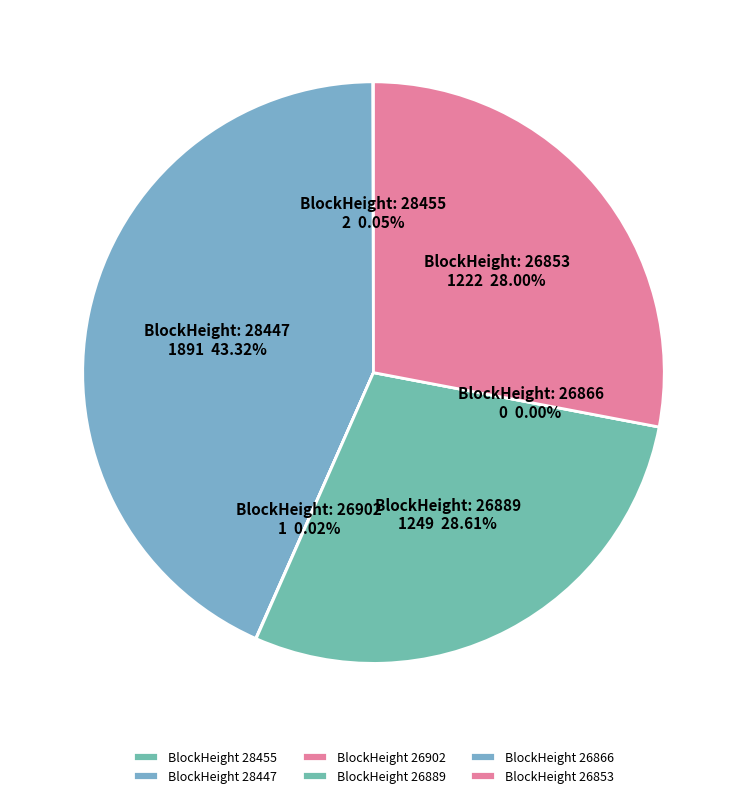

What is the change in value from 26889 to 26866?

-1249